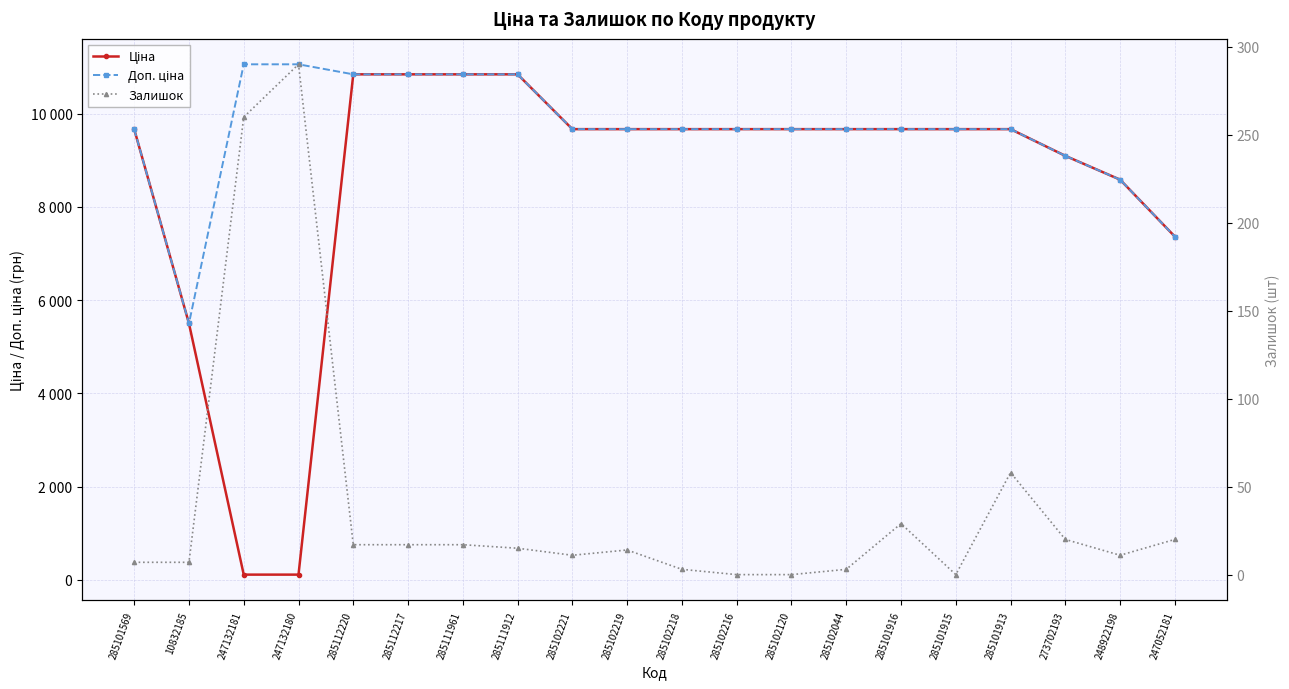

What is the difference between the second highest and minimum values in the Ціна series?

10729.5